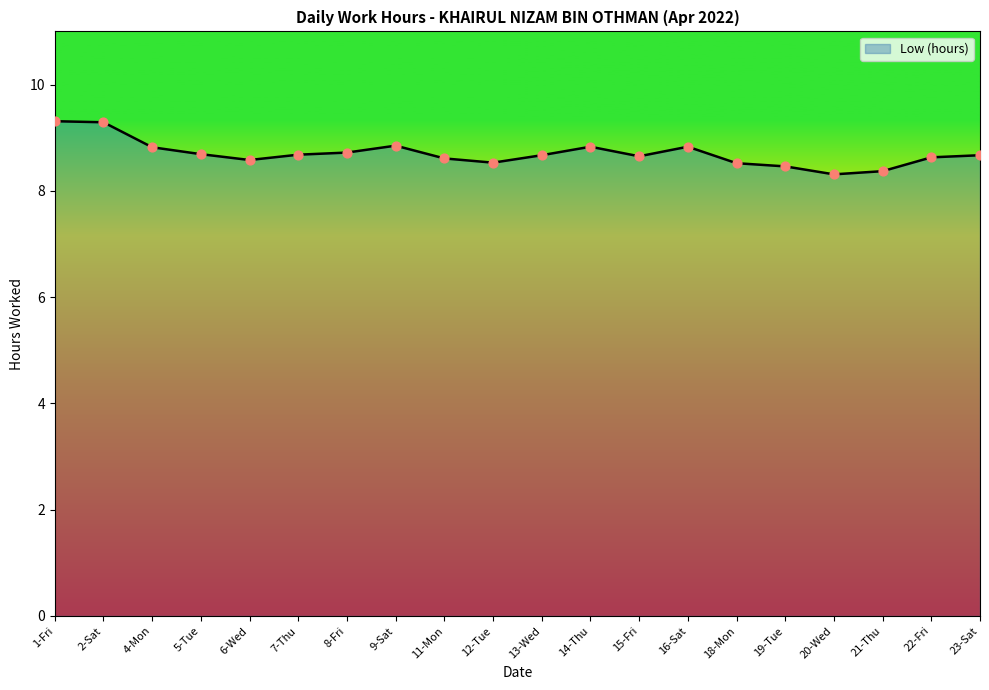

What is the change in value from 16-Sat to 21-Thu?

-0.5